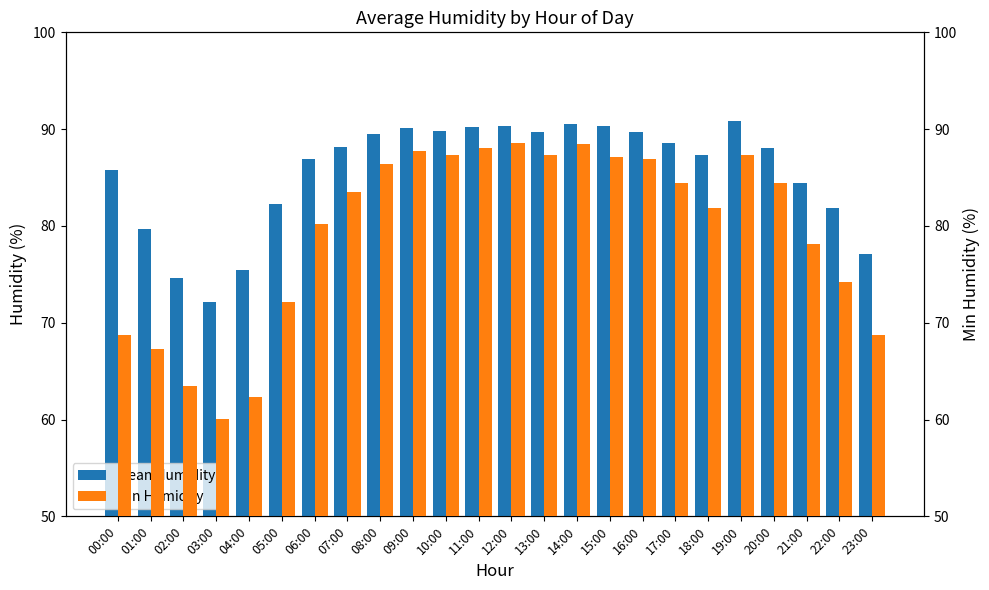

What is the difference between the second highest and second lowest values in the Mean Humidity series?

15.9